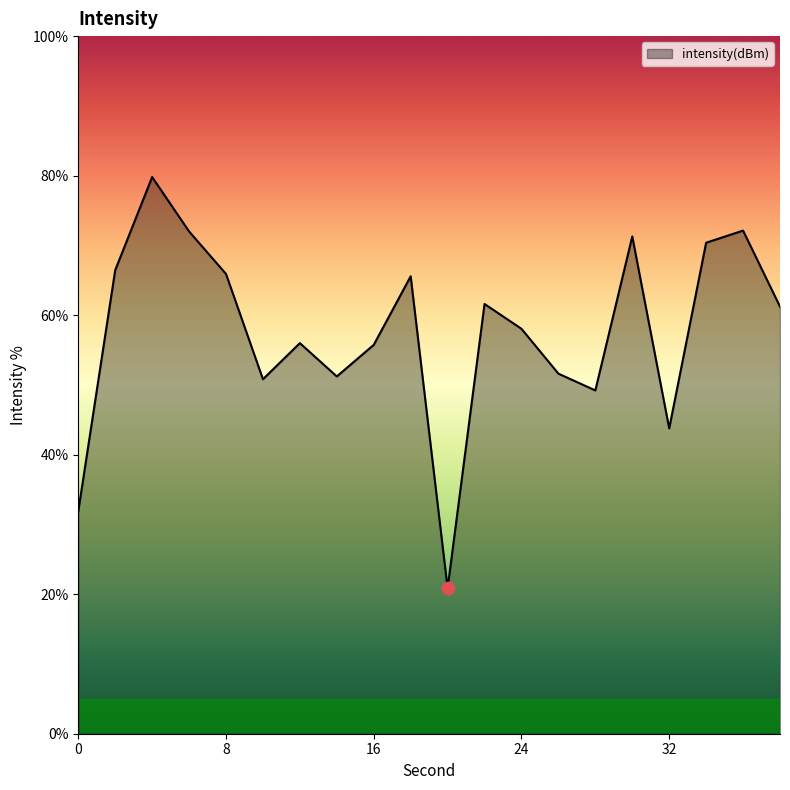

What is the smallest value displayed?

20.9